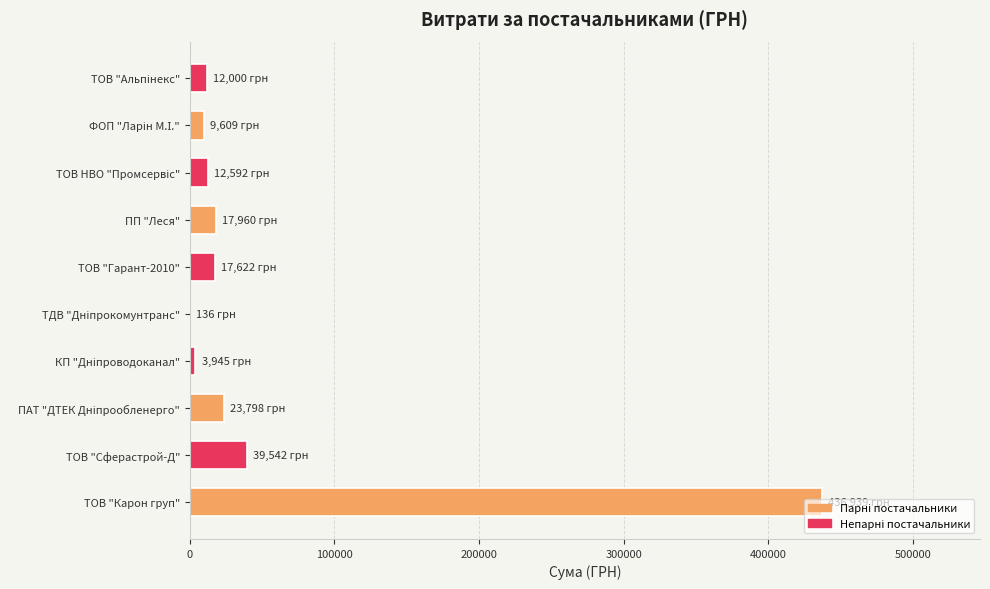

What is the sum of all values?

574142.7